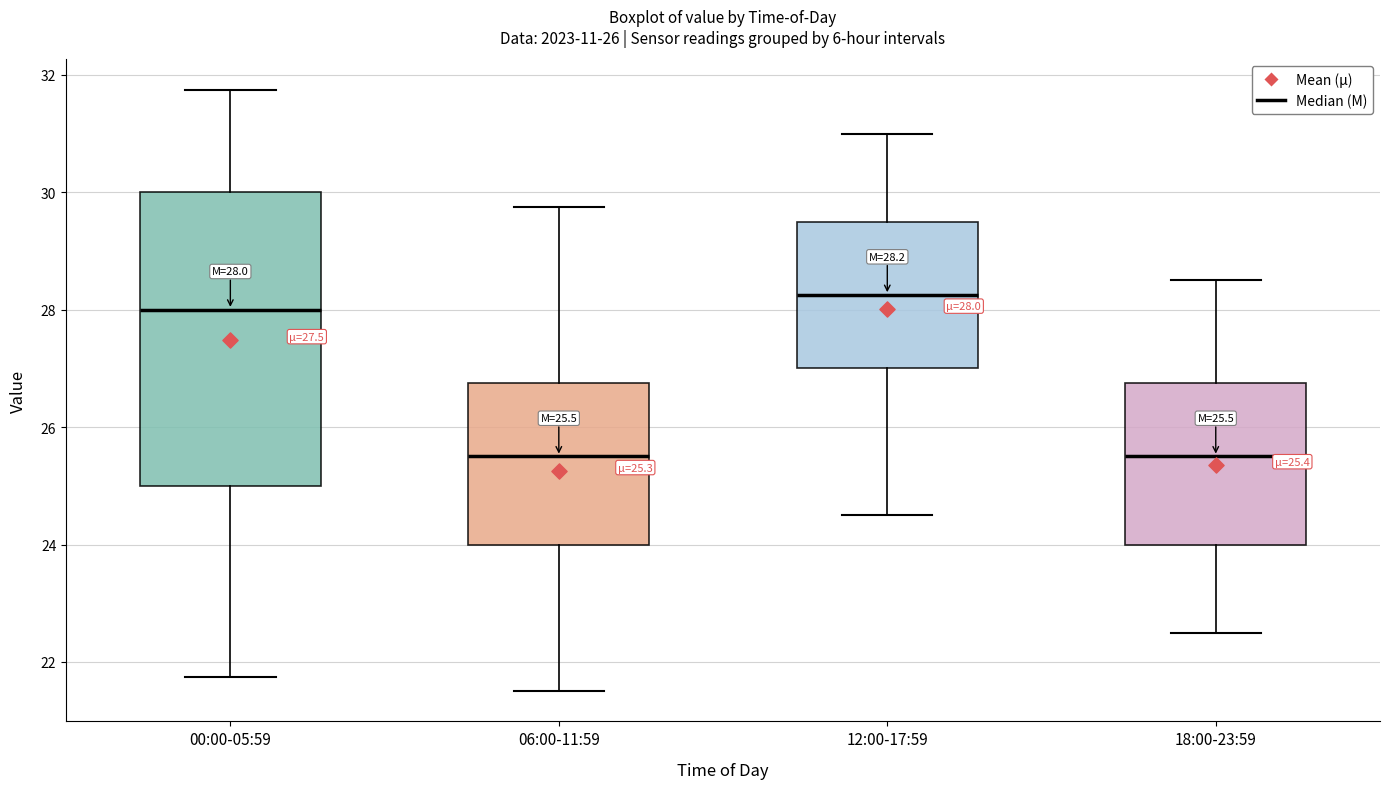

Comparing the boxes themselves (not the whiskers), which one is the tallest?

00:00-05:59